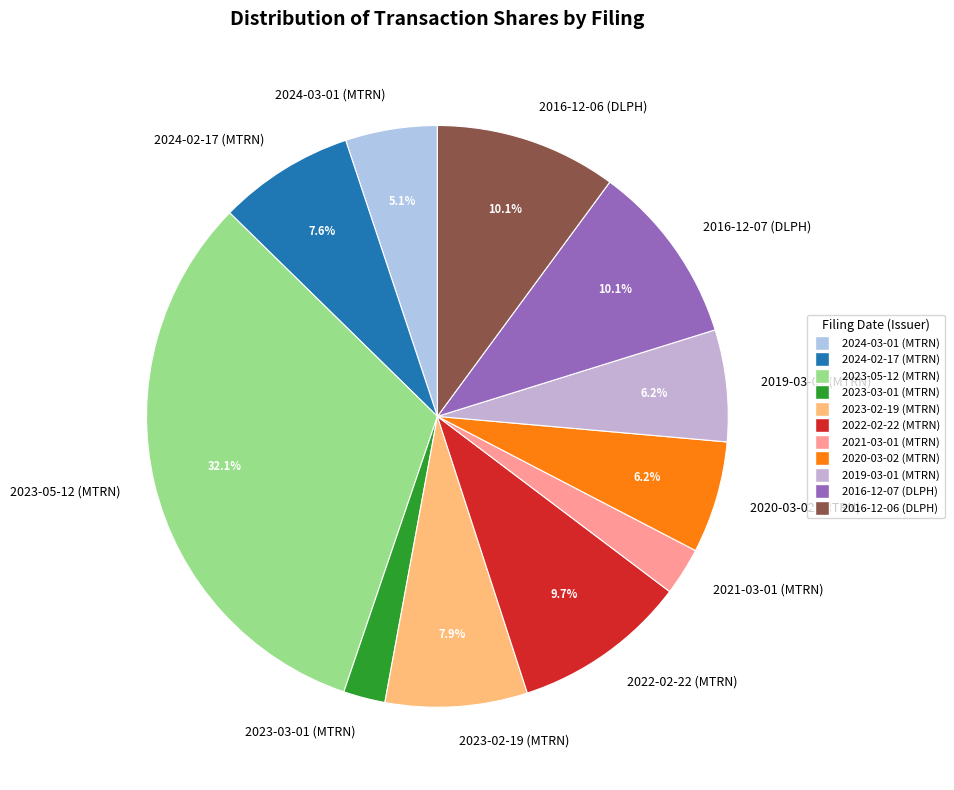

To the nearest percent, what portion does 2016-12-06 (DLPH) represent?

10%